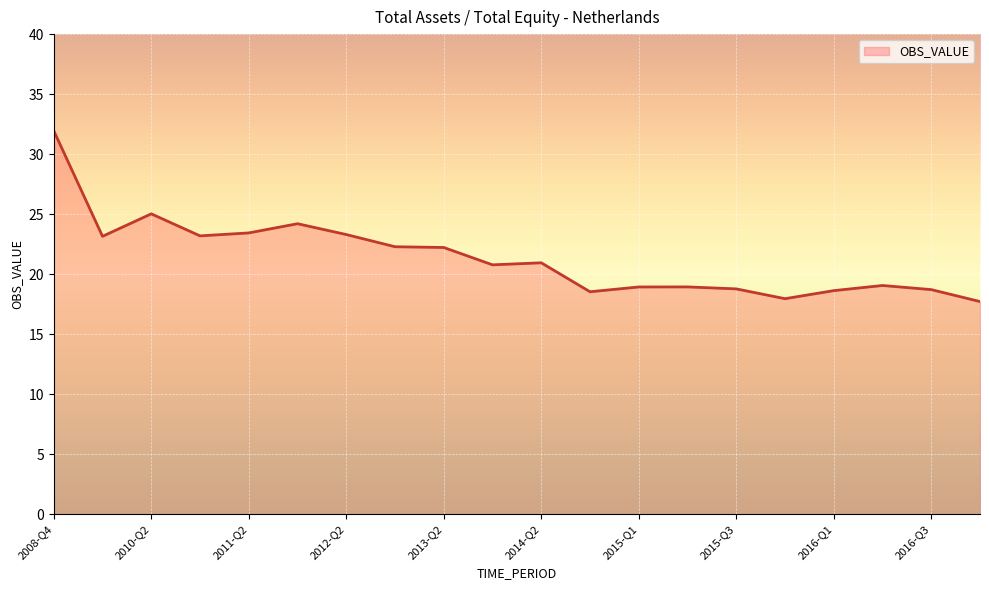

What is the smallest value displayed?

17.7